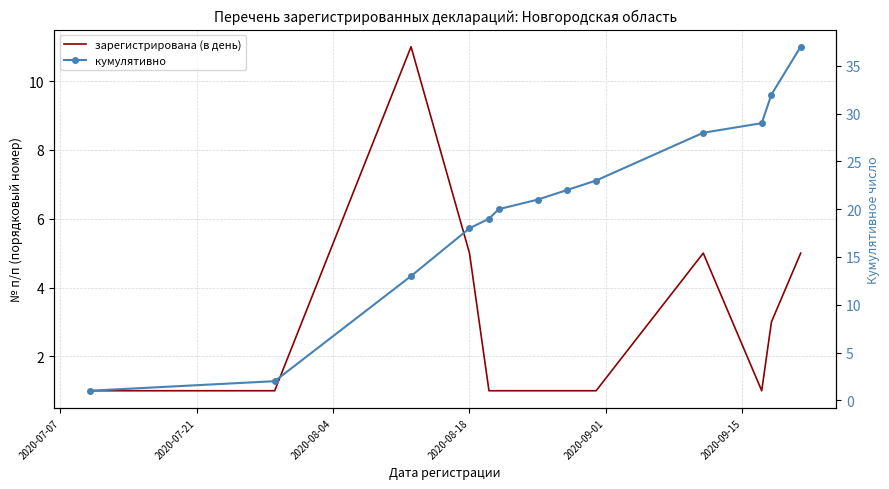

What is the total value across all series at 2020-07-21?

3